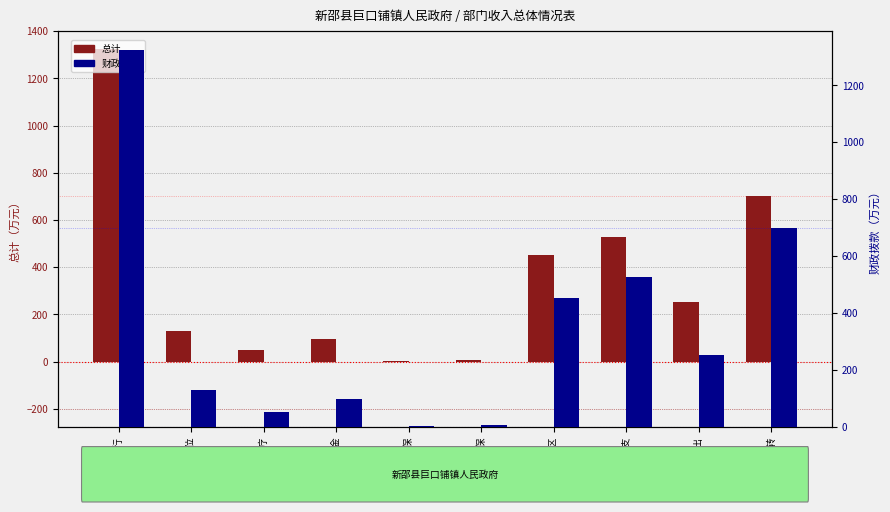

Which series has the largest range (max minus min)?

总计